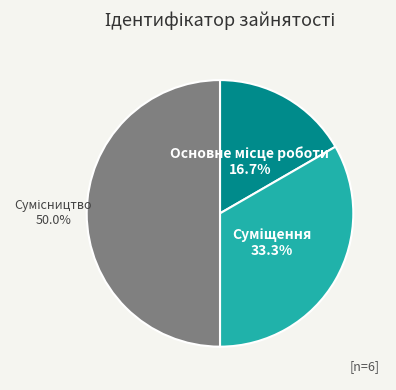

Count the number of slices in the pie.

3